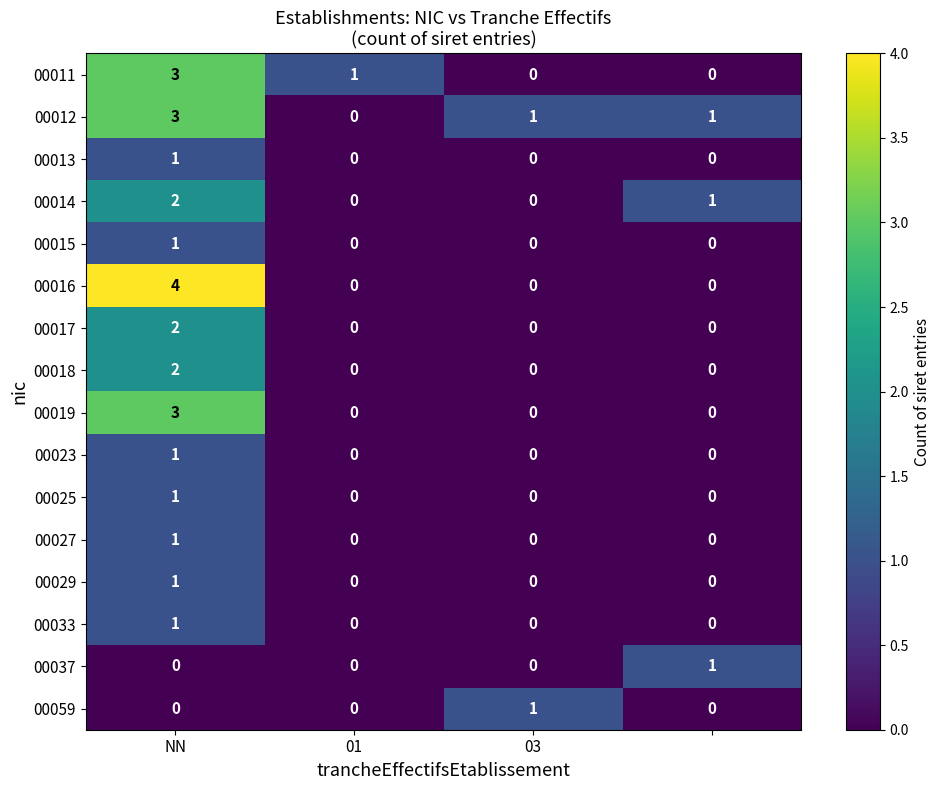

Which series has the largest total across all categories?

00012